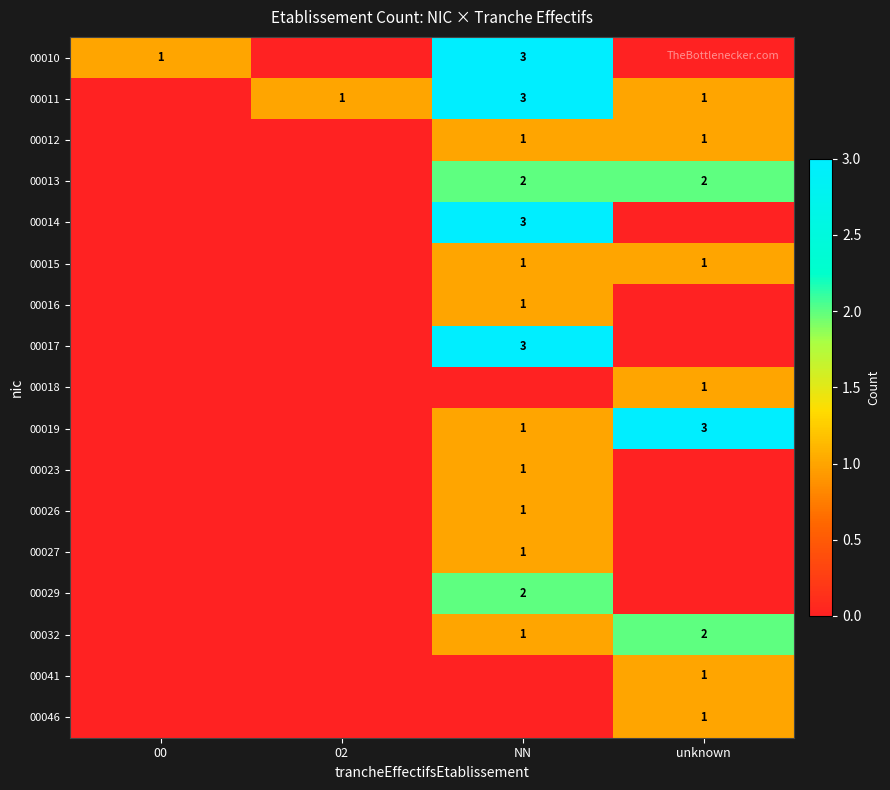

True or false: 00012 has a value of 2 at unknown.

False